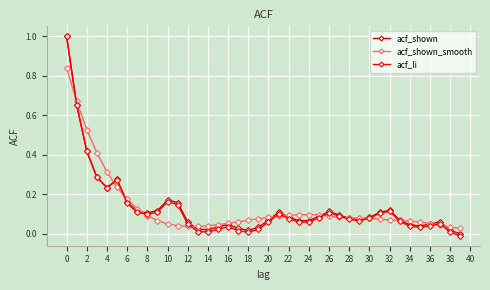

True or false: acf_li has more than 1 interior local peaks.

True